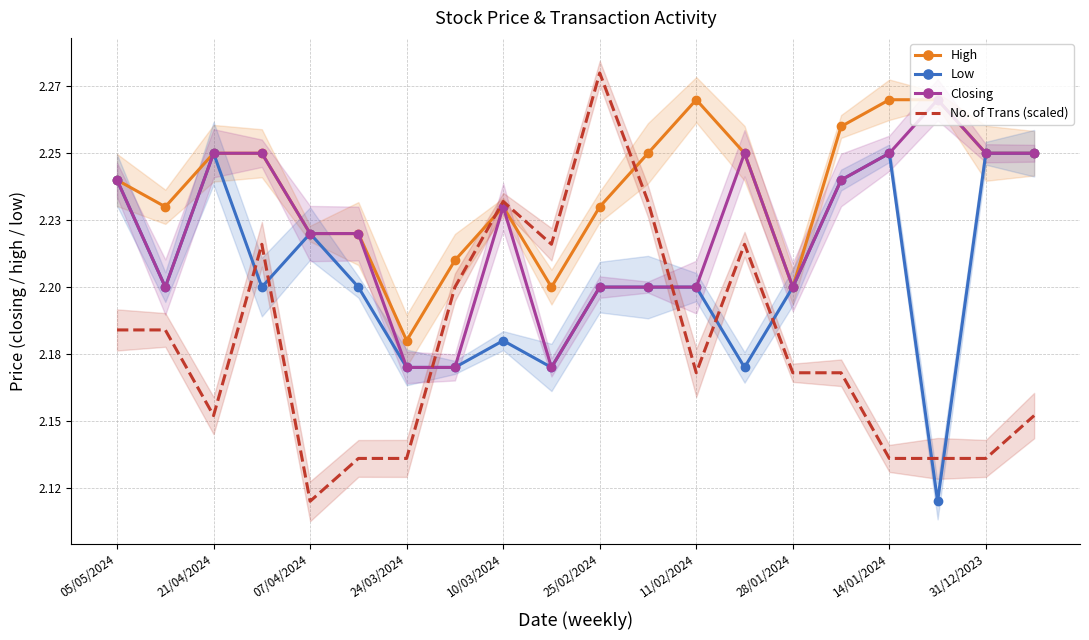

In Low, how many points are higher than both neighbors (excluding endpoints)?

4